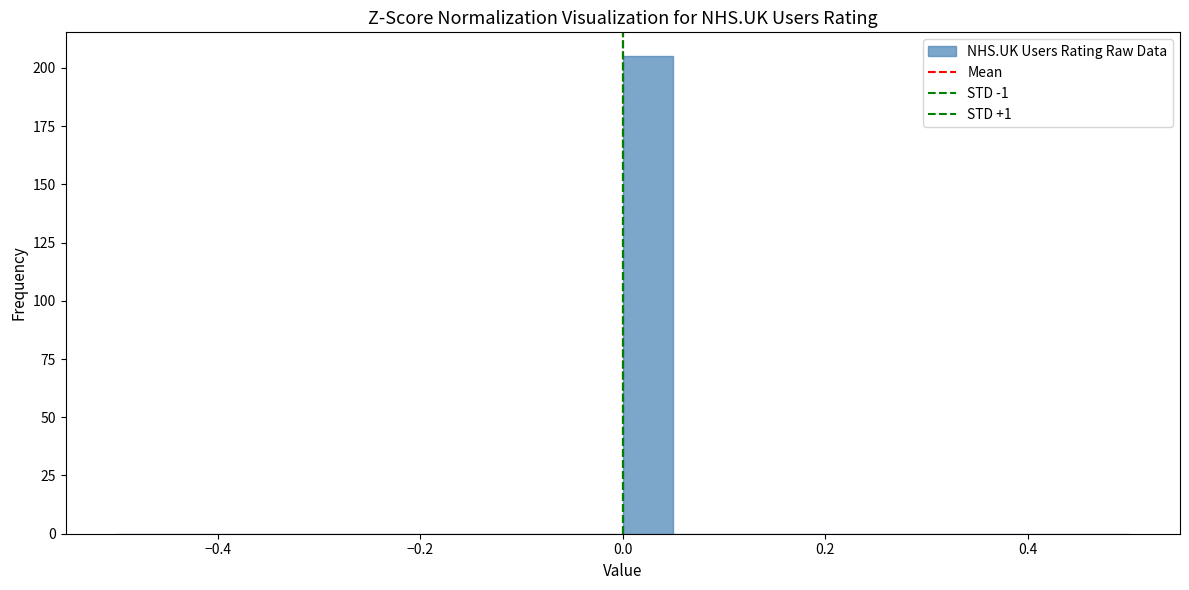

Read against the x-axis, roughly where is the centre of the tallest bar?

0.02